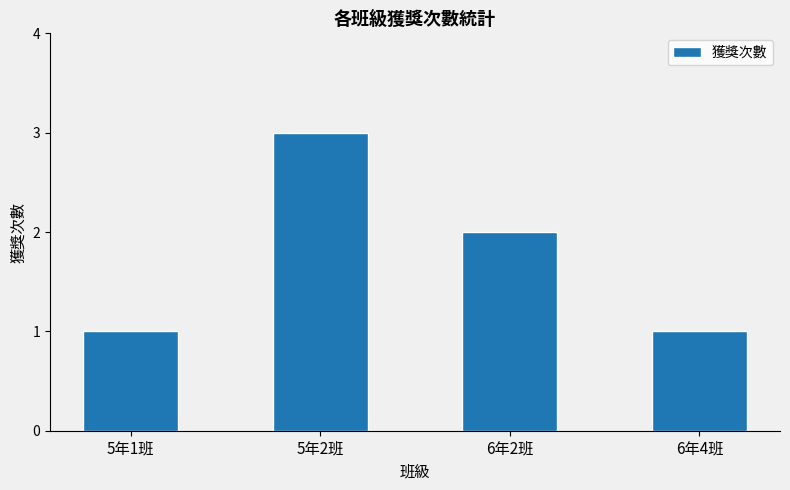

How many values are between 1 and 3?

4